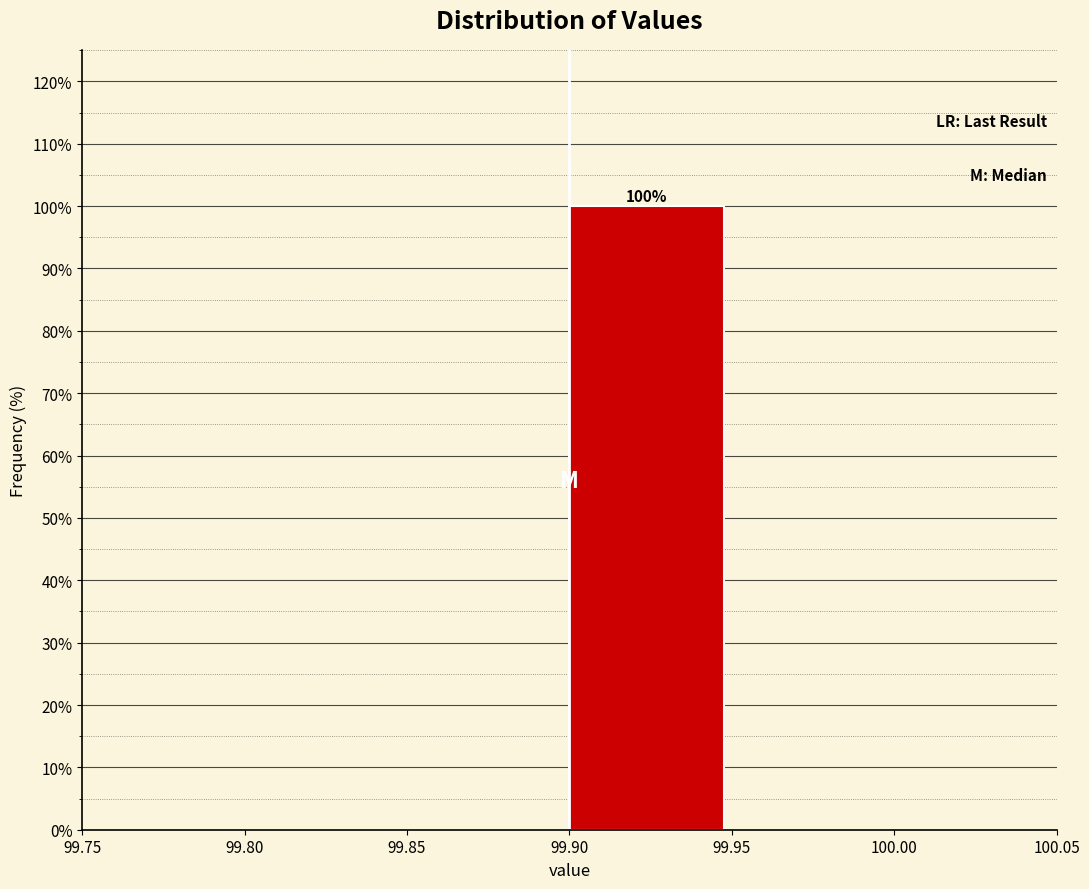

Which range on the x-axis has the tallest bar?

99.90 to 99.95